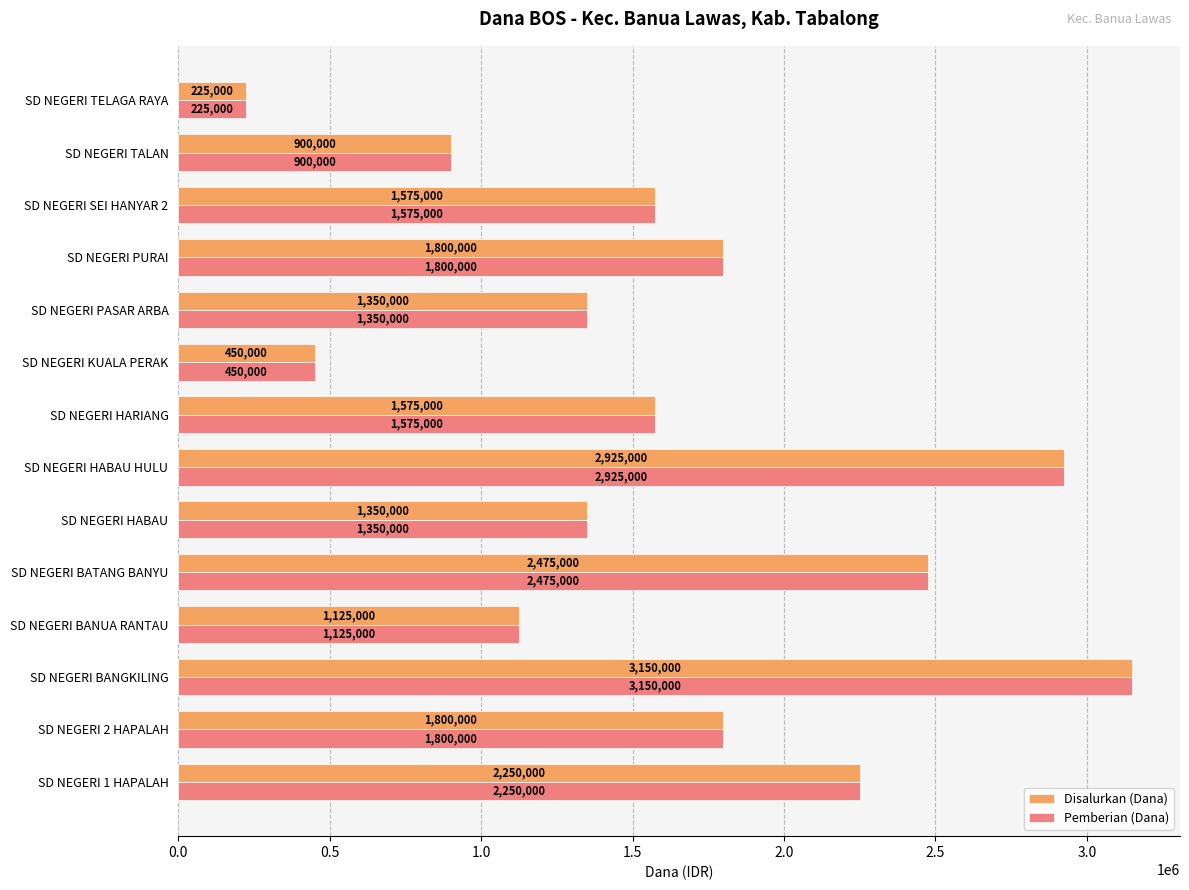

What value does the Disalurkan (Dana) series have at SD NEGERI HARIANG, to the nearest 10?

1575000